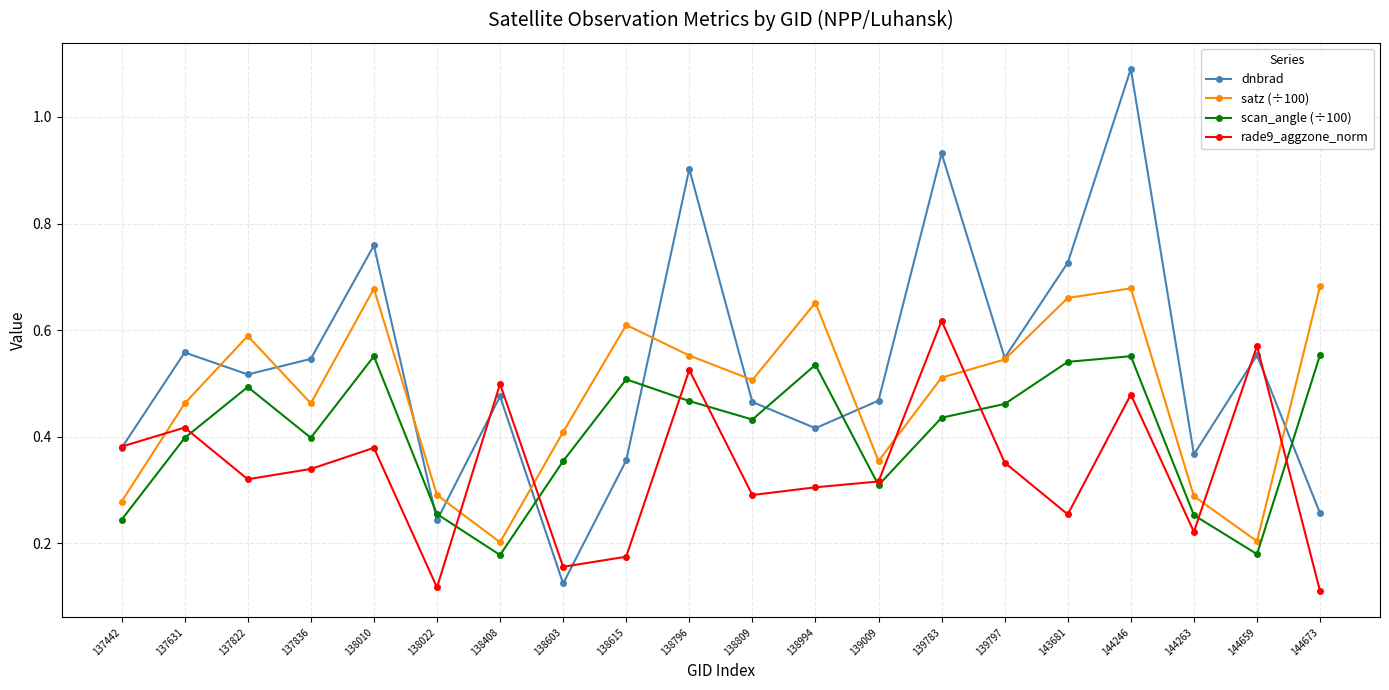

How many rade9_aggzone_norm values are between 0 and 1?

20